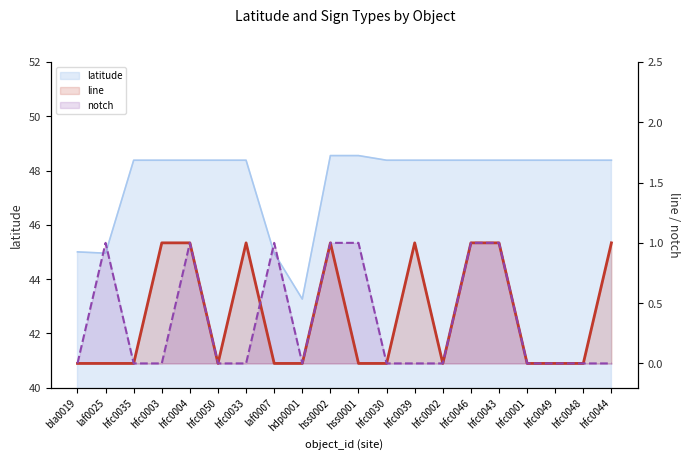

The value of notch at hfc0048 is 0. True or false?

True